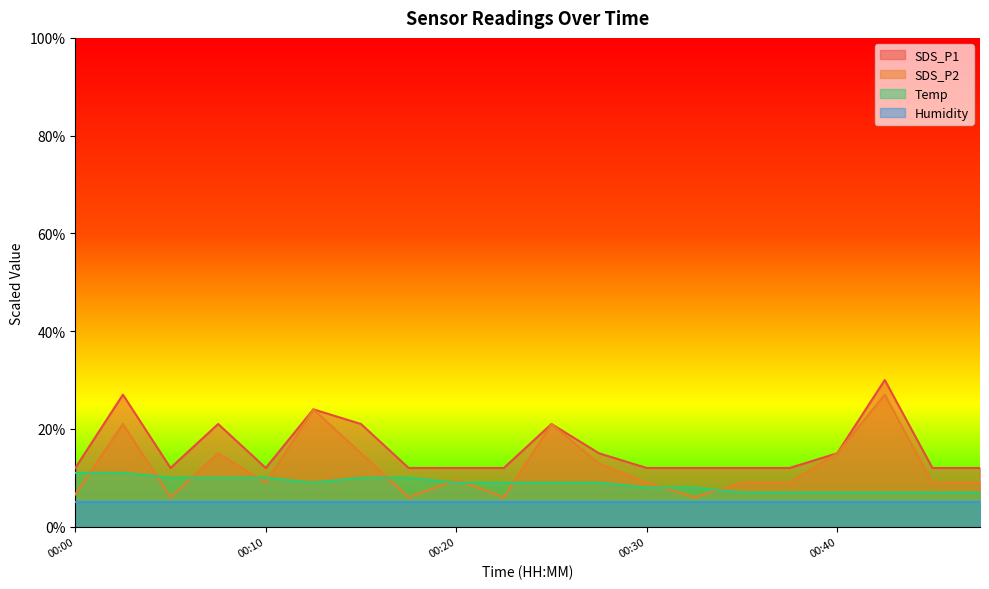

True or false: SDS_P2 and SDS_P1 cross at least once.

False